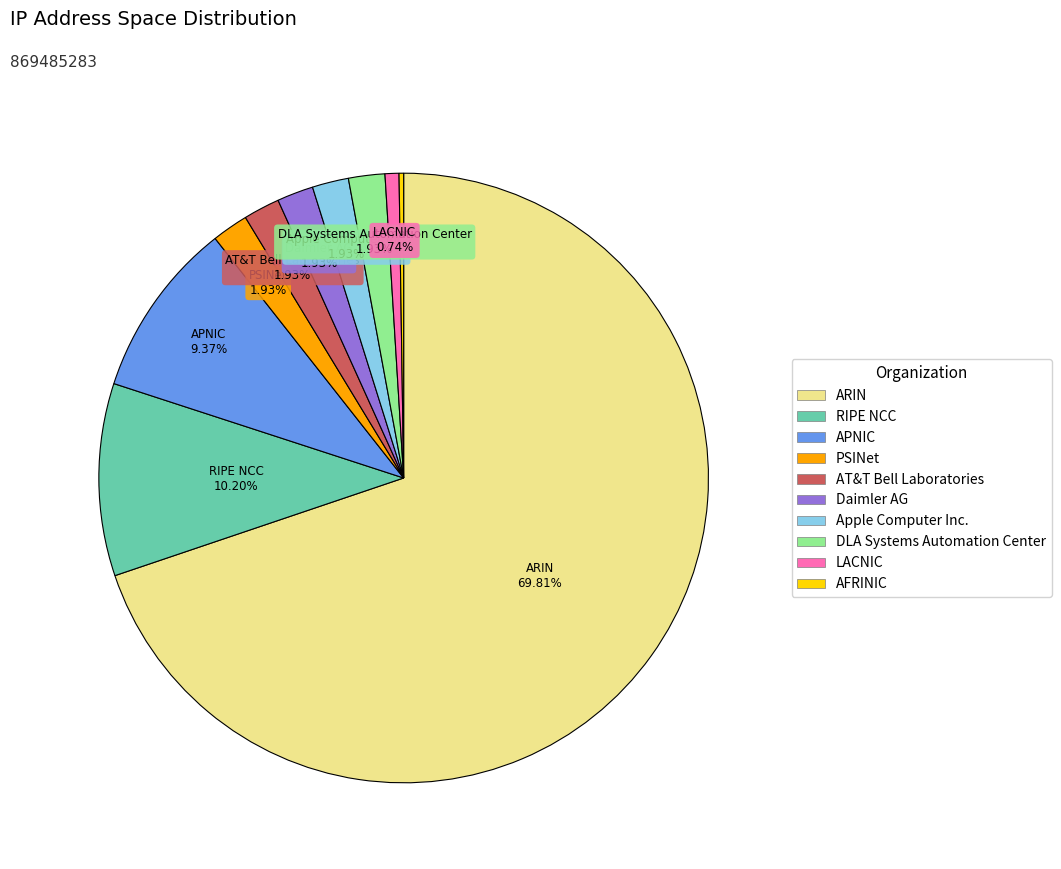

Approximately how many times larger is the value at APNIC compared to RIPE NCC?

0.9